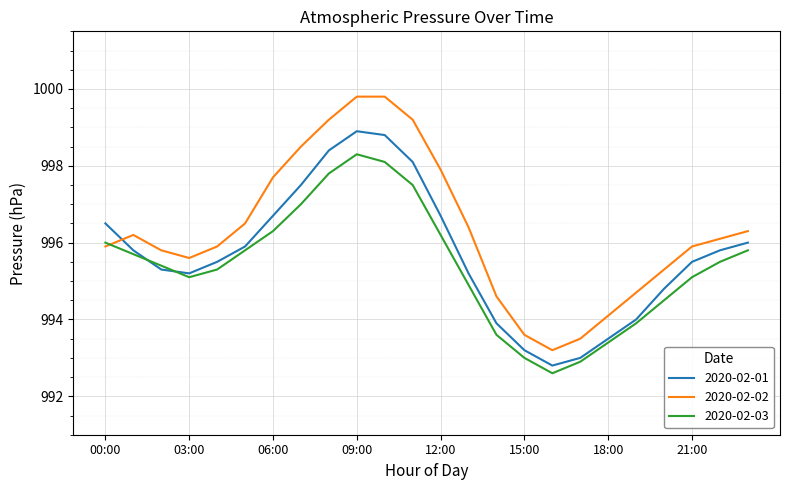

Which series ends up on top after the final intersection of 2020-02-01 and 2020-02-02?

2020-02-02